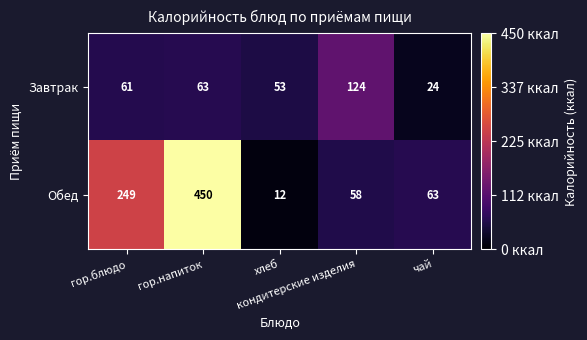

Between гор.блюдо and хлеб, which series saw the biggest shift?

Обед